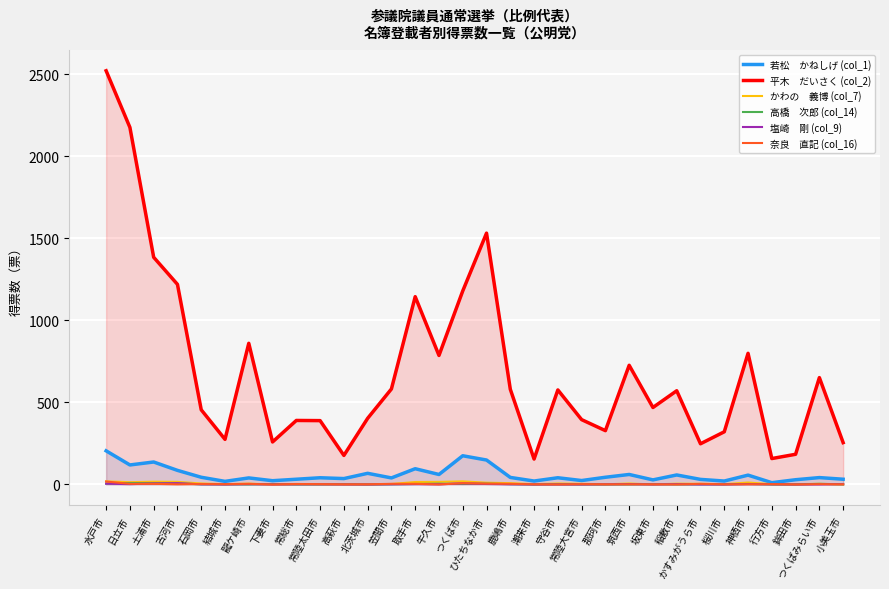

Reading right to left, extract all data points from this chart.

若松　かねしげ (col_1): 32	42	29	11	57	21	31	58	28	61	44	24	41	21	43	149	175	61	96	40	68	36	41	32	23	40	19	44	86	137	119	205
平木　だいさく (col_2): 255	651	184	158	799	321	248	571	469	726	328	395	576	155	580	1531	1179	786	1144	582	403	177	389	390	259	860	275	455	1219	1384	2175	2520
かわの　義博 (col_7): 0	4	2	2	12	2	4	5	0	6	1	4	6	2	8	11	19	16	15	3	1	0	2	2	0	5	2	6	16	17	14	19
高橋　次郎 (col_14): 1	4	0	0	3	1	1	0	2	0	0	0	1	0	2	5	3	5	3	1	0	2	0	0	3	0	1	1	6	8	9	5
塩崎　剛 (col_9): 2	0	0	1	2	0	0	2	0	2	1	0	0	0	1	3	7	1	2	1	0	0	1	1	0	2	0	1	8	6	2	5
奈良　直記 (col_16): 1	2	0	2	1	1	4	0	1	1	1	2	0	1	4	5	8	0	4	4	1	1	2	3	0	4	2	3	1	4	4	18